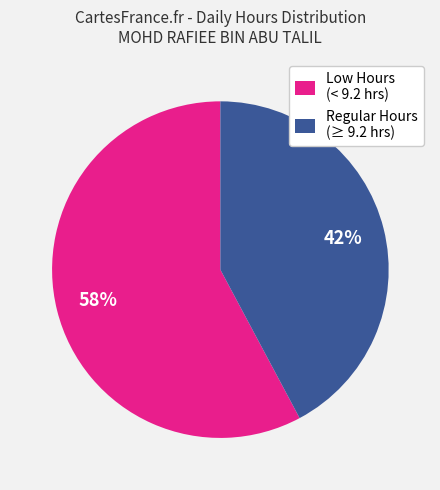

Does any single category account for the majority?

Yes